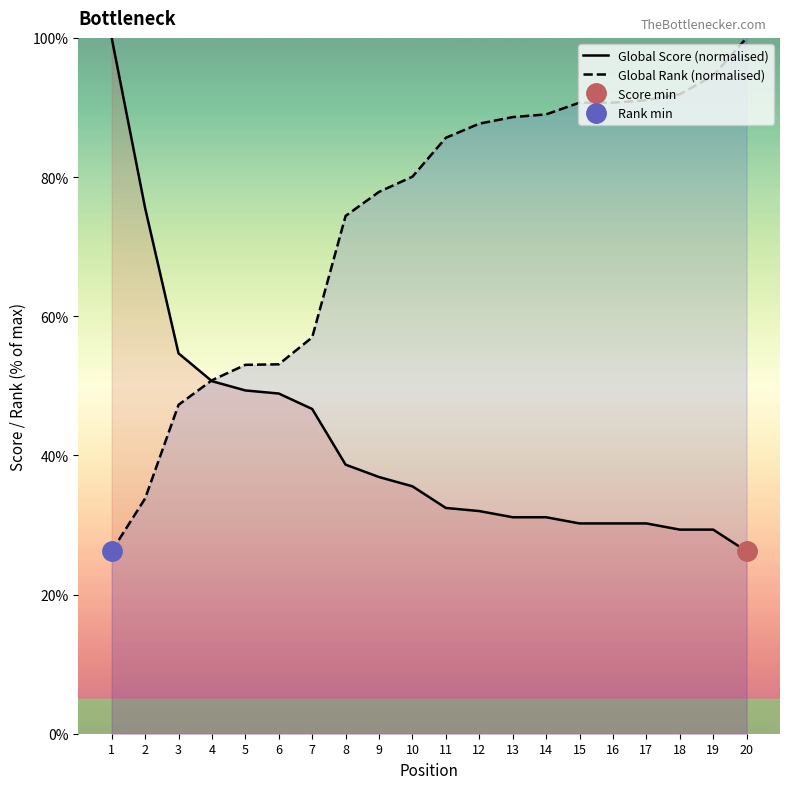

What is the highest value of the Global Rank (normalised) series?

100.0